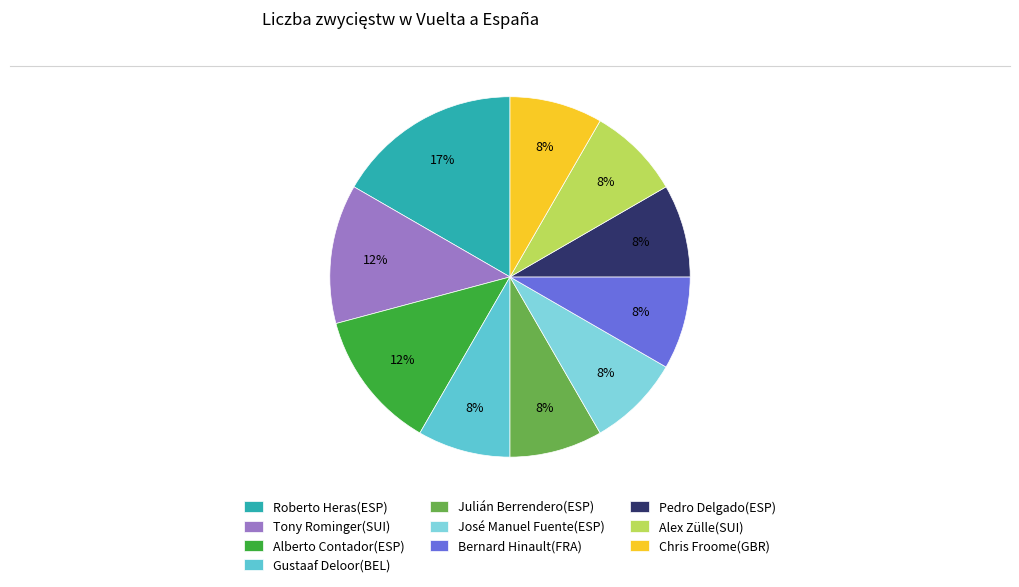

To the nearest percent, what percentage of the pie is Alex Zülle(SUI)?

8%